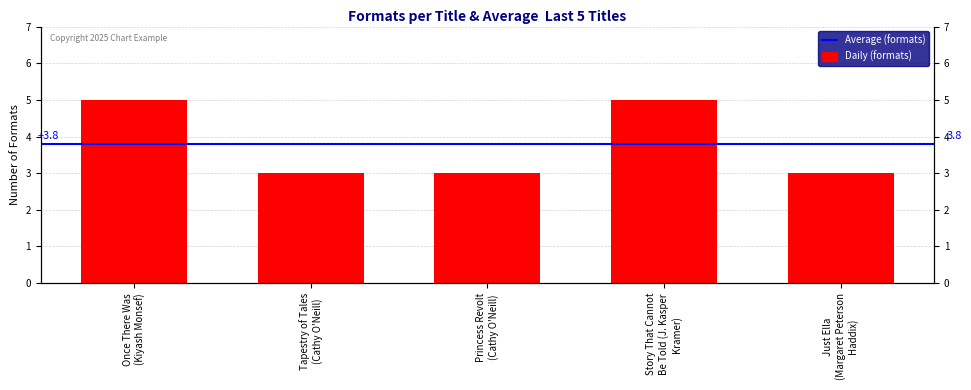

What is the maximum value shown in the chart?

5